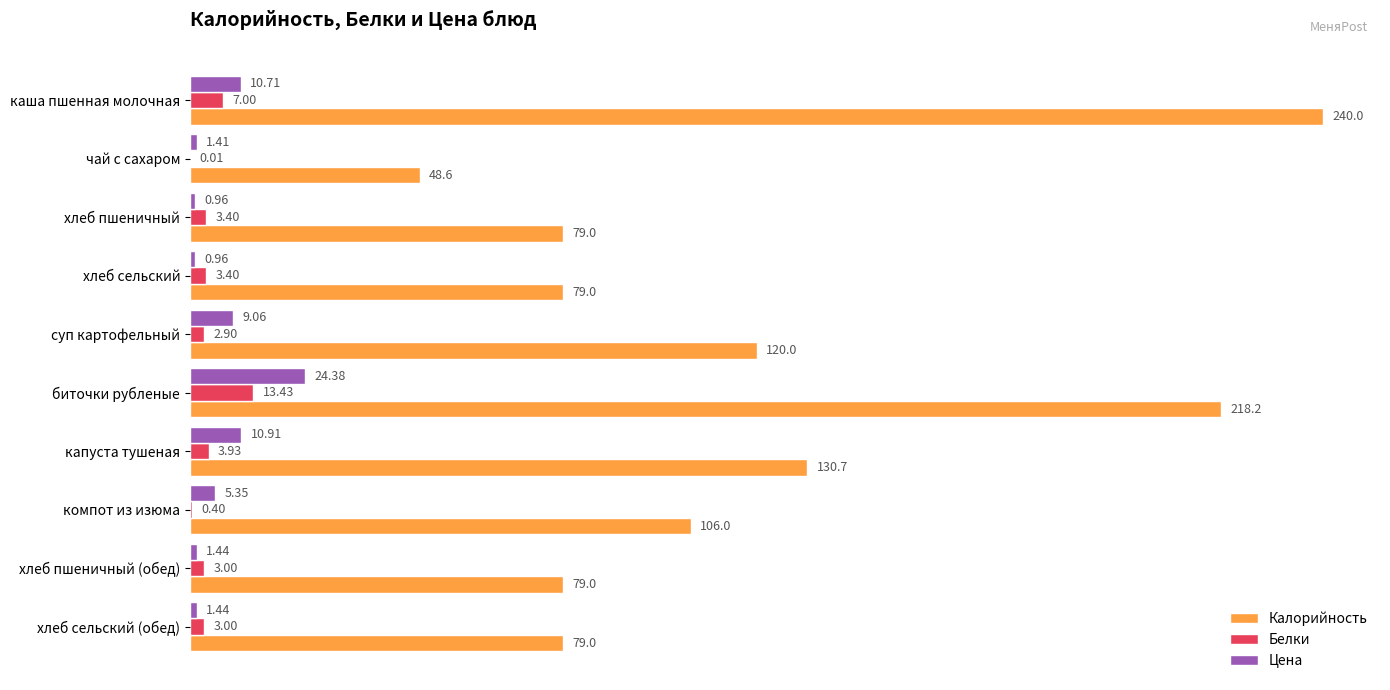

Which series changed the most between биточки рубленые and хлеб пшеничный (обед)?

Калорийность